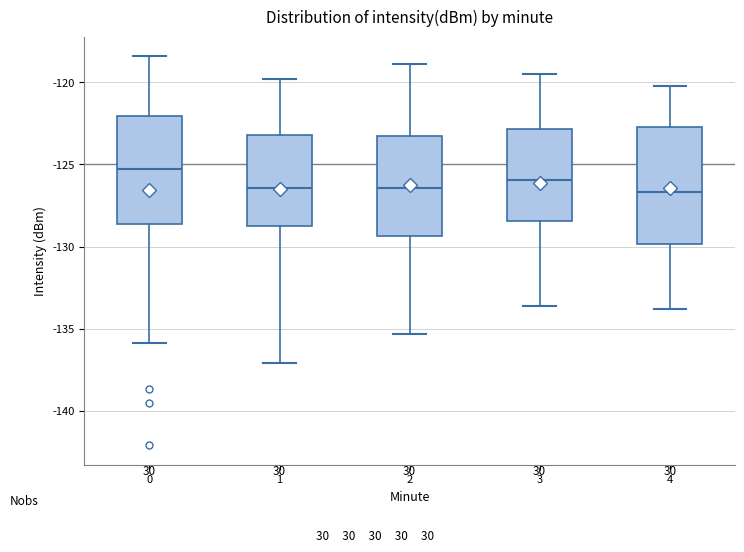

Which box has the highest median line?

0